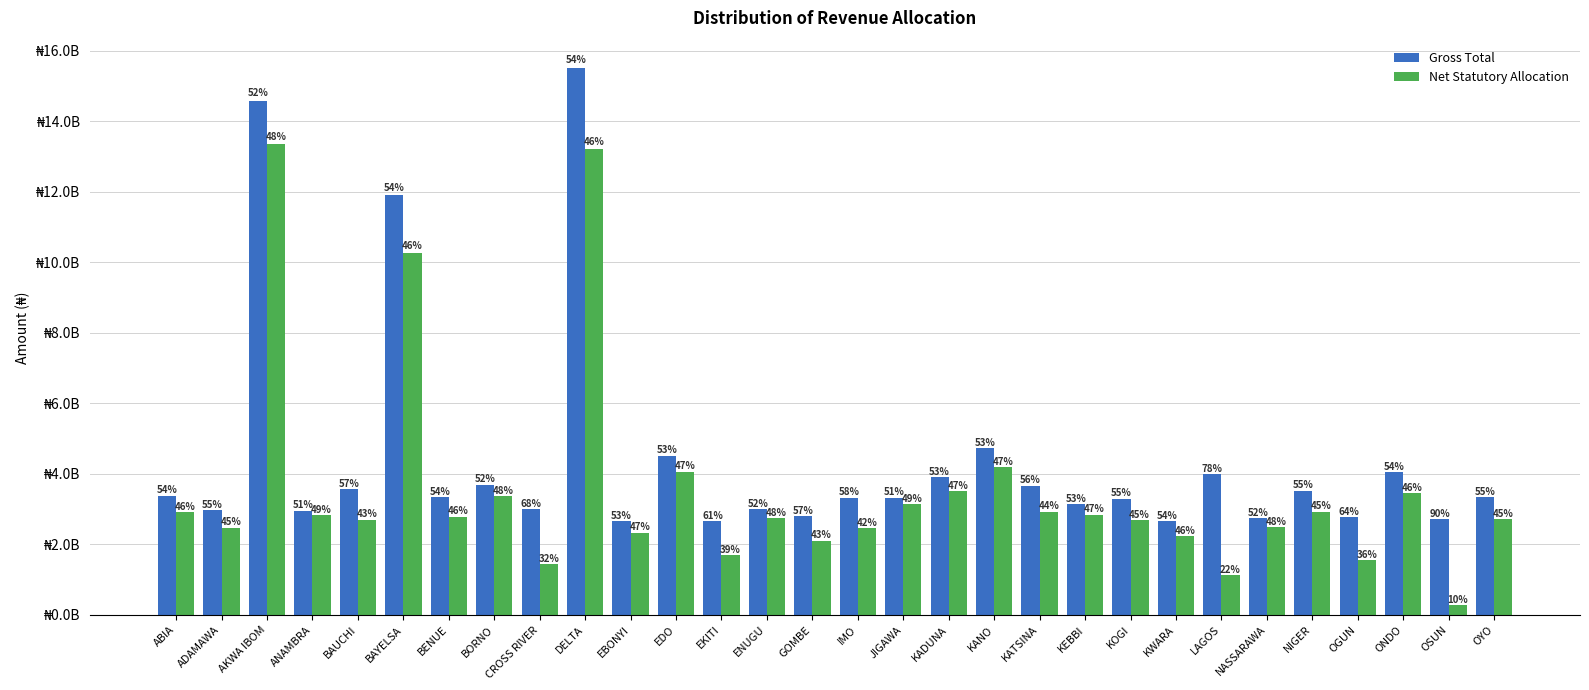

Are the bars horizontal?

No